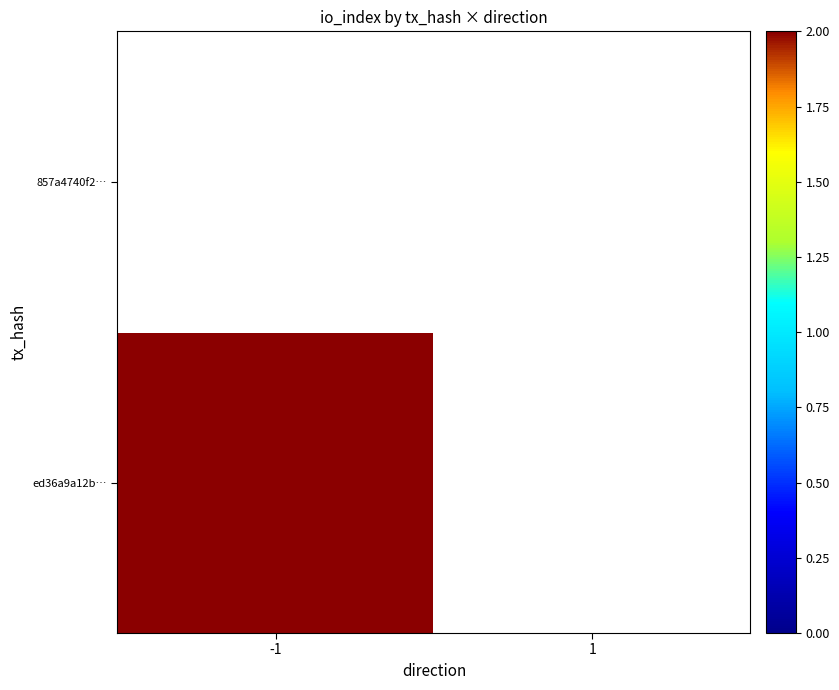

Is the value of 857a4740f2eb0d3075278e251605f3c2742493c at direction greater than the value of ed36a9a12b5b0cff5bfa0a65db5bc4106a7e025 at io_index?

No